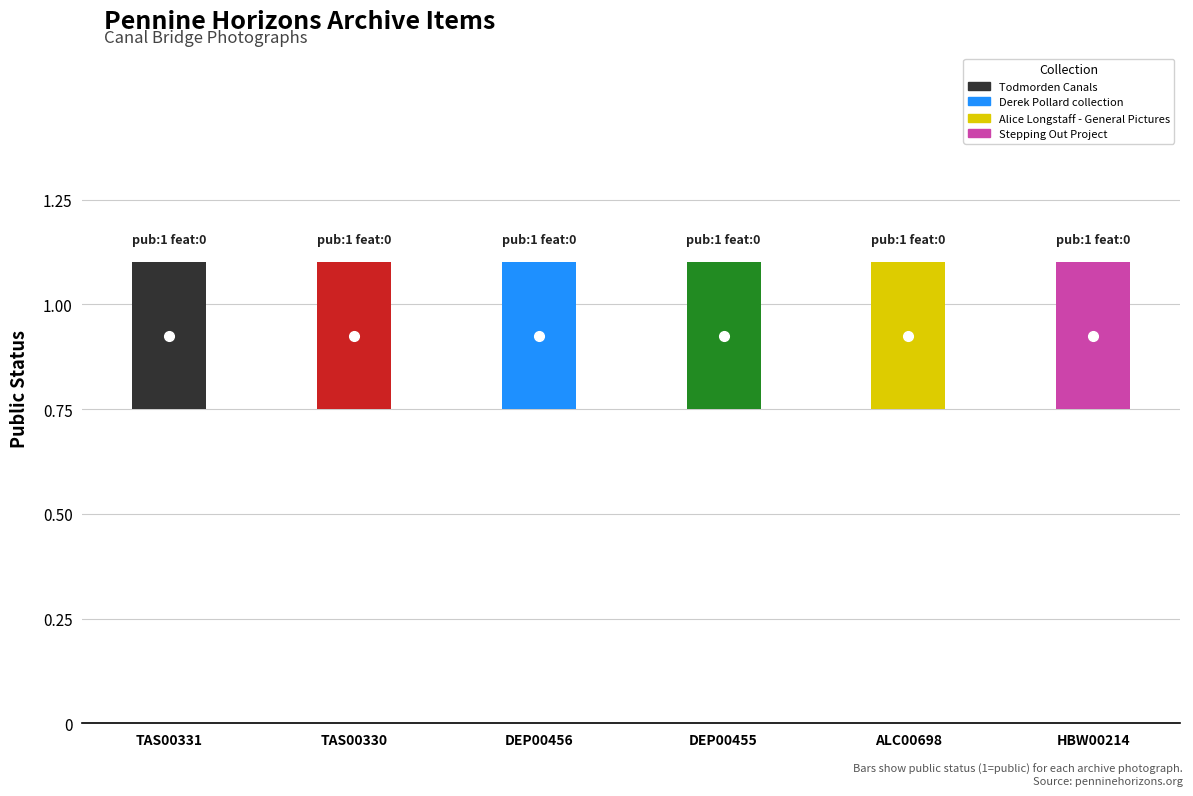

Is the value of public at TAS00331 greater than the value of featured at TAS00330?

Yes